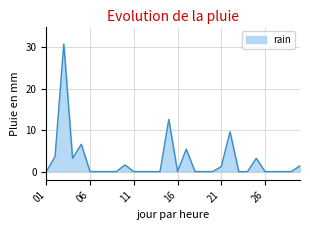

What is the difference between the maximum and minimum values?

30.8